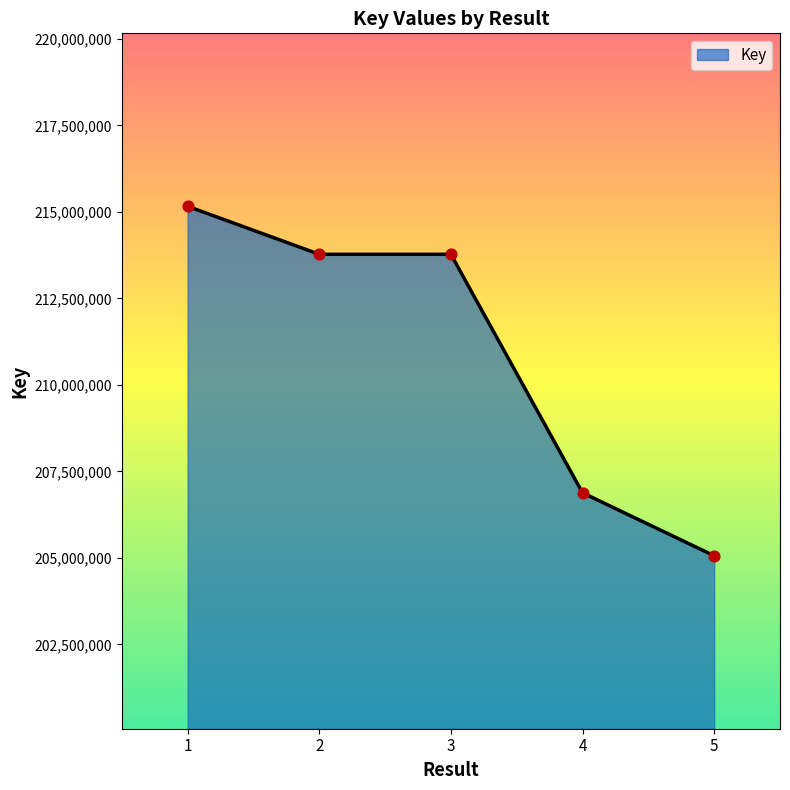

Approximately how many times larger is the value at 2 compared to 1?

1.0